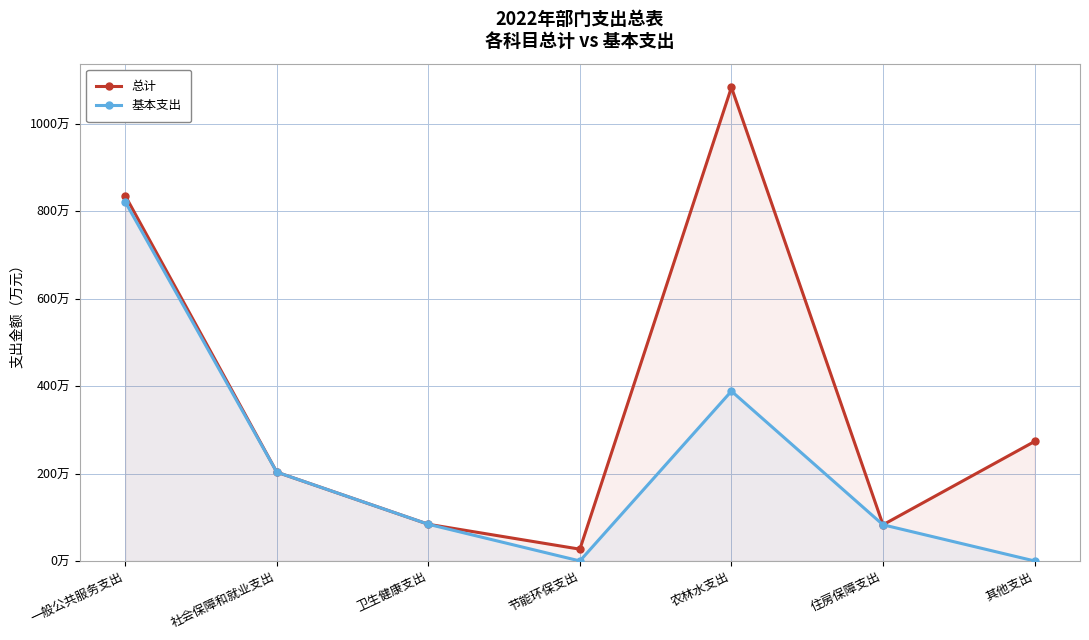

The 总计 series shows 26.9 at 节能环保支出. True or false?

True